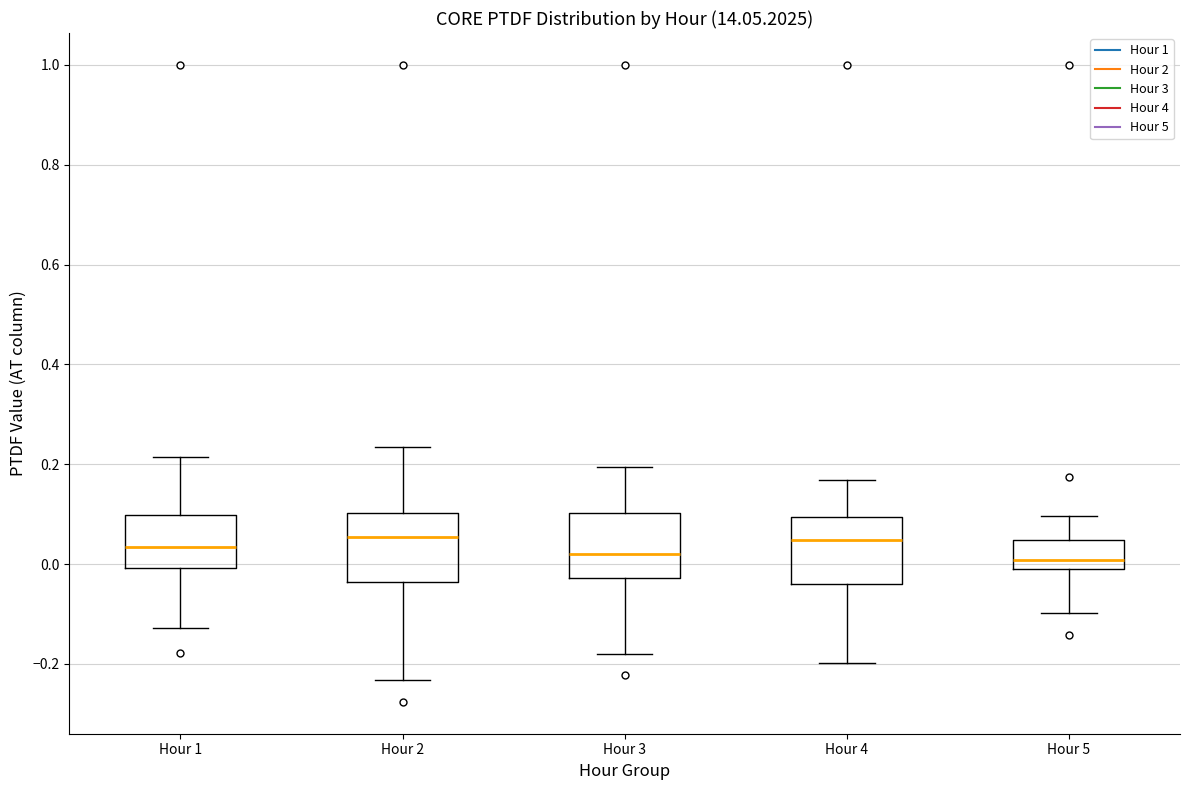

Reading left to right, transcribe this box plot: for each box, give where its median line is, the range the box spans, and where its two whiskers end, as read against the y-axis. The values are not printed on the chart, so give them approximately, as read against the axis.

Hour 1: median 0.04, box 0.00 to 0.10, whiskers -0.12 to 0.22
Hour 2: median 0.06, box -0.04 to 0.10, whiskers -0.24 to 0.24
Hour 3: median 0.02, box -0.02 to 0.10, whiskers -0.18 to 0.20
Hour 4: median 0.04, box -0.04 to 0.10, whiskers -0.20 to 0.16
Hour 5: median 0.00, box -0.02 to 0.04, whiskers -0.10 to 0.10